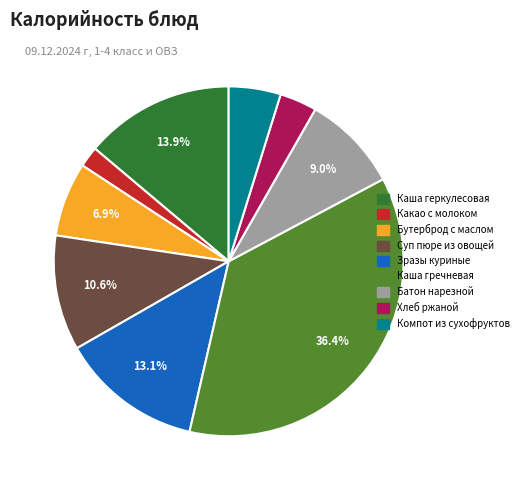

Which slice is the largest?

Каша гречневая